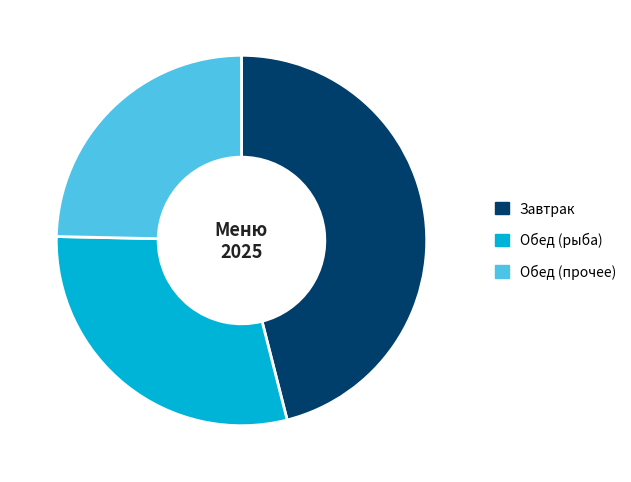

What is the largest slice in the pie chart?

Завтрак